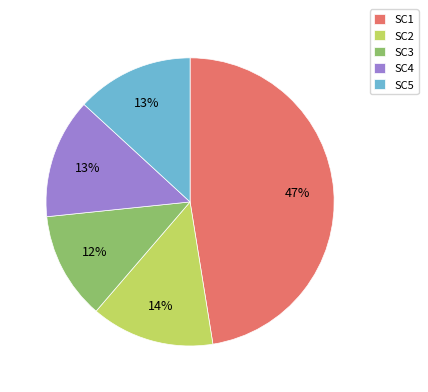

True or false: SC3 accounts for 20% of the total.

False